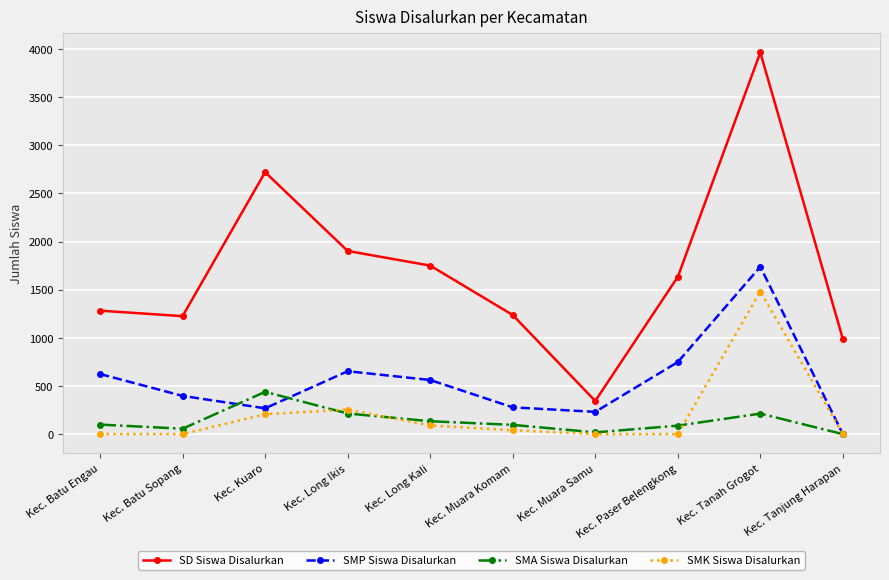

What is the spread (max minus min) of values at Kec. Kuaro?

2514